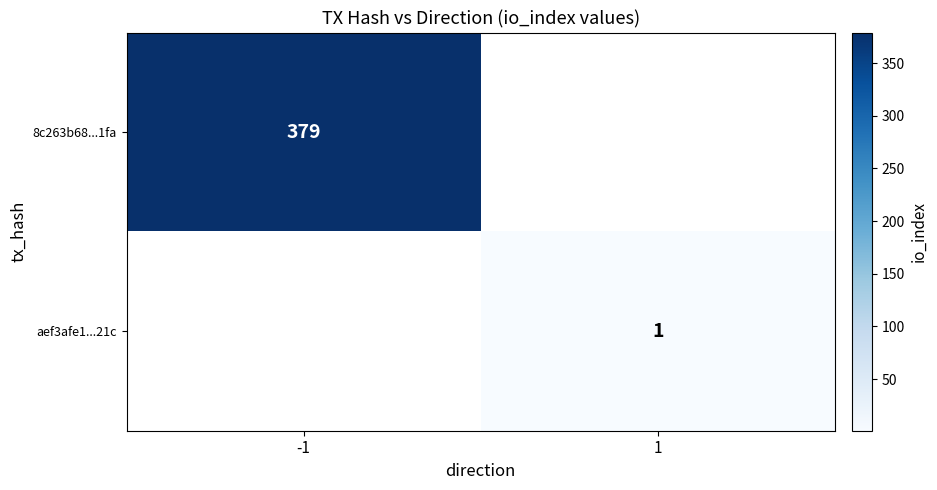

True or false: aef3afe1...21c has a value of 1 at 1.

True